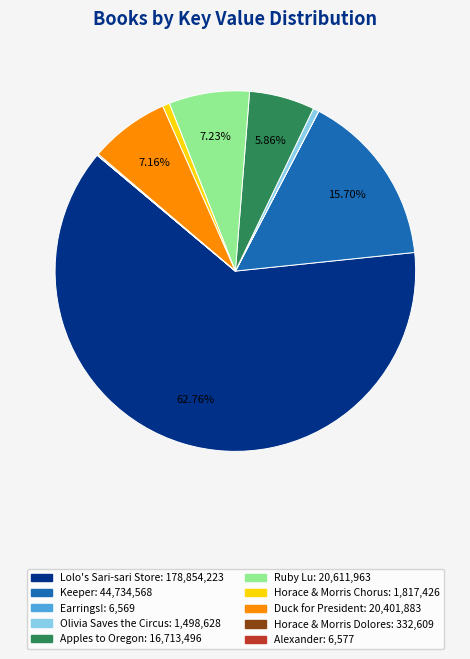

Is there any slice that represents more than half of the pie?

Yes